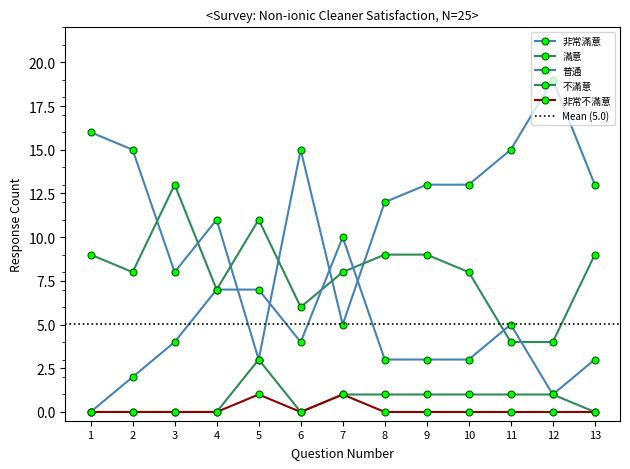

How many intersections are there between 非常滿意 and 普通?

4